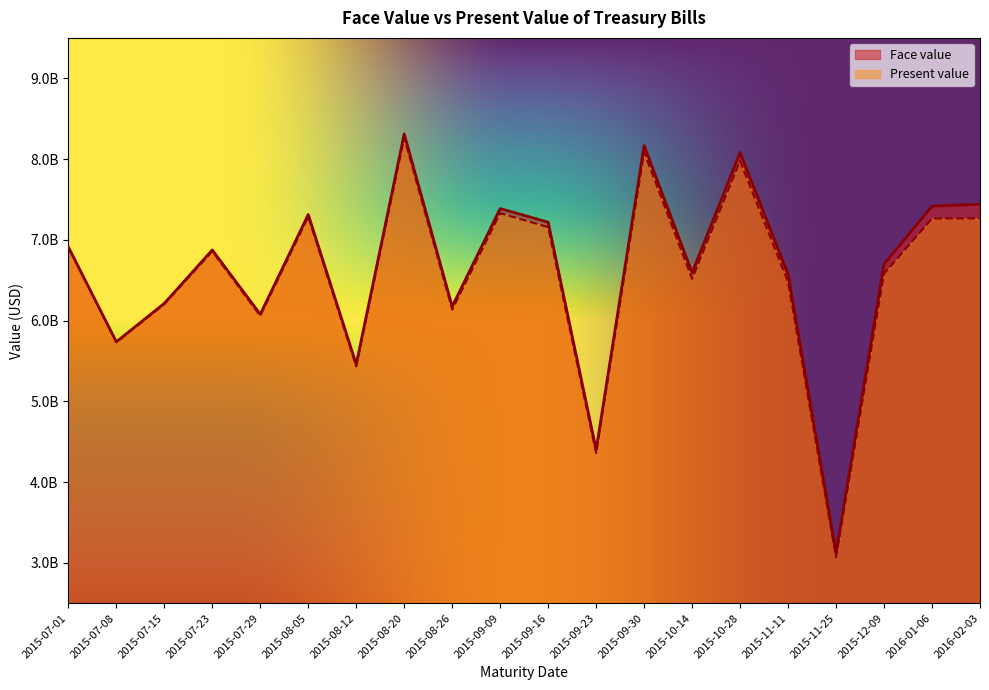

What is the maximum value for Present value?

8263684618.3